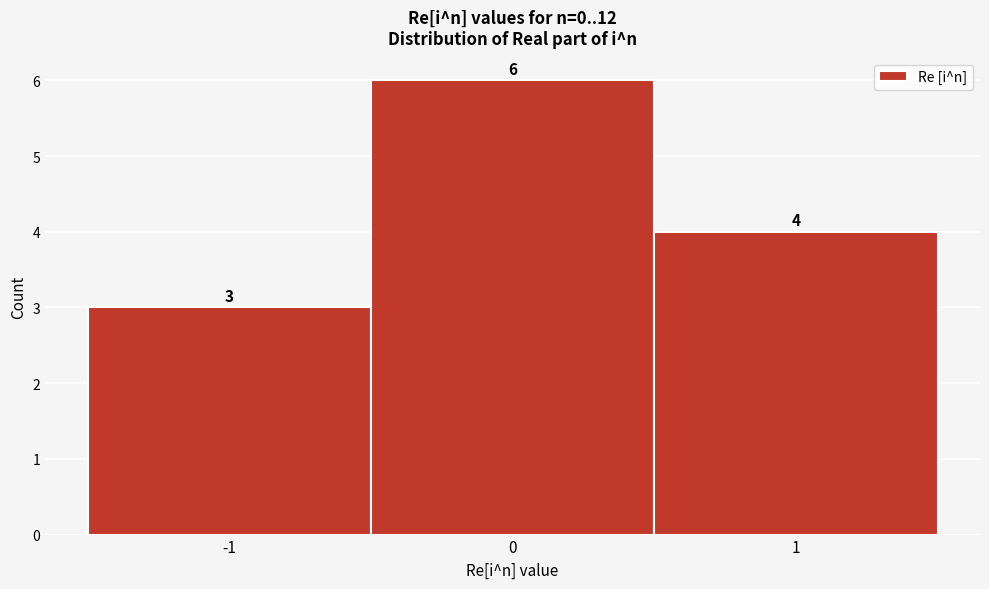

How tall is the bar that spans 0.5 to 1.5 on the x-axis?

4